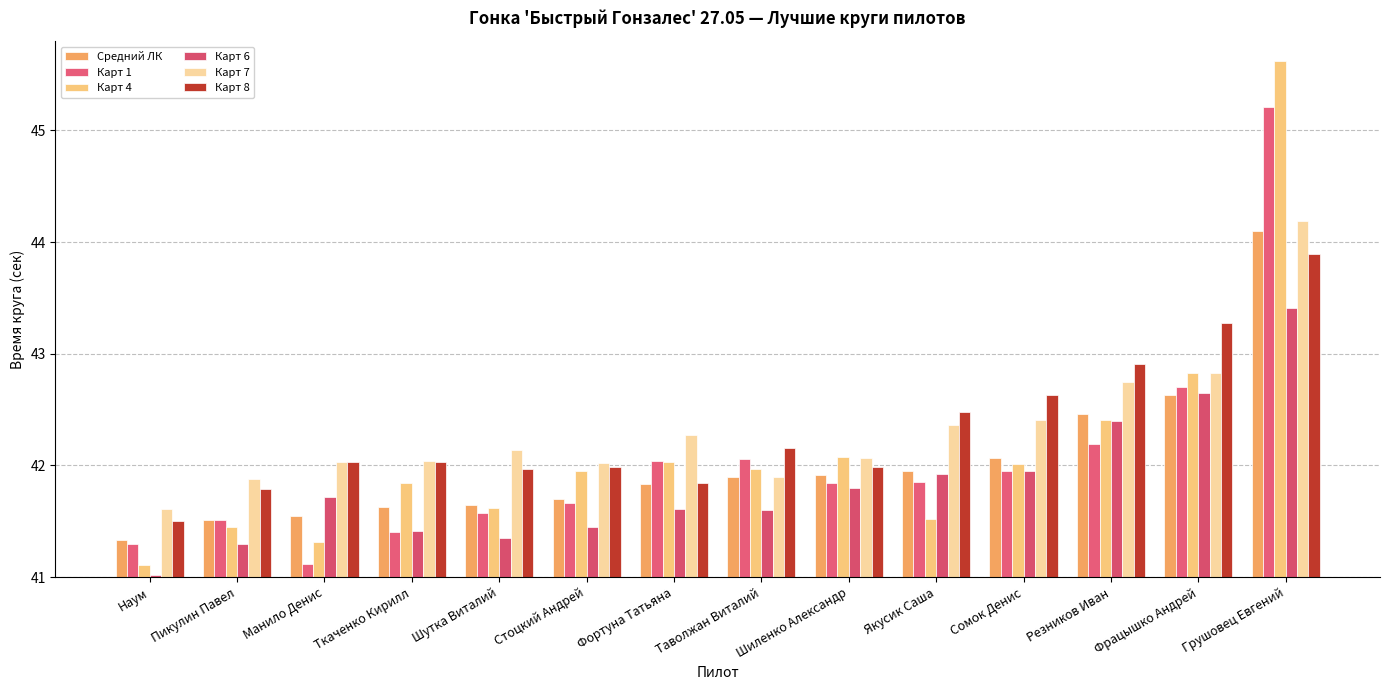

What is the total value across all series at Грушовец Евгений?

266.4